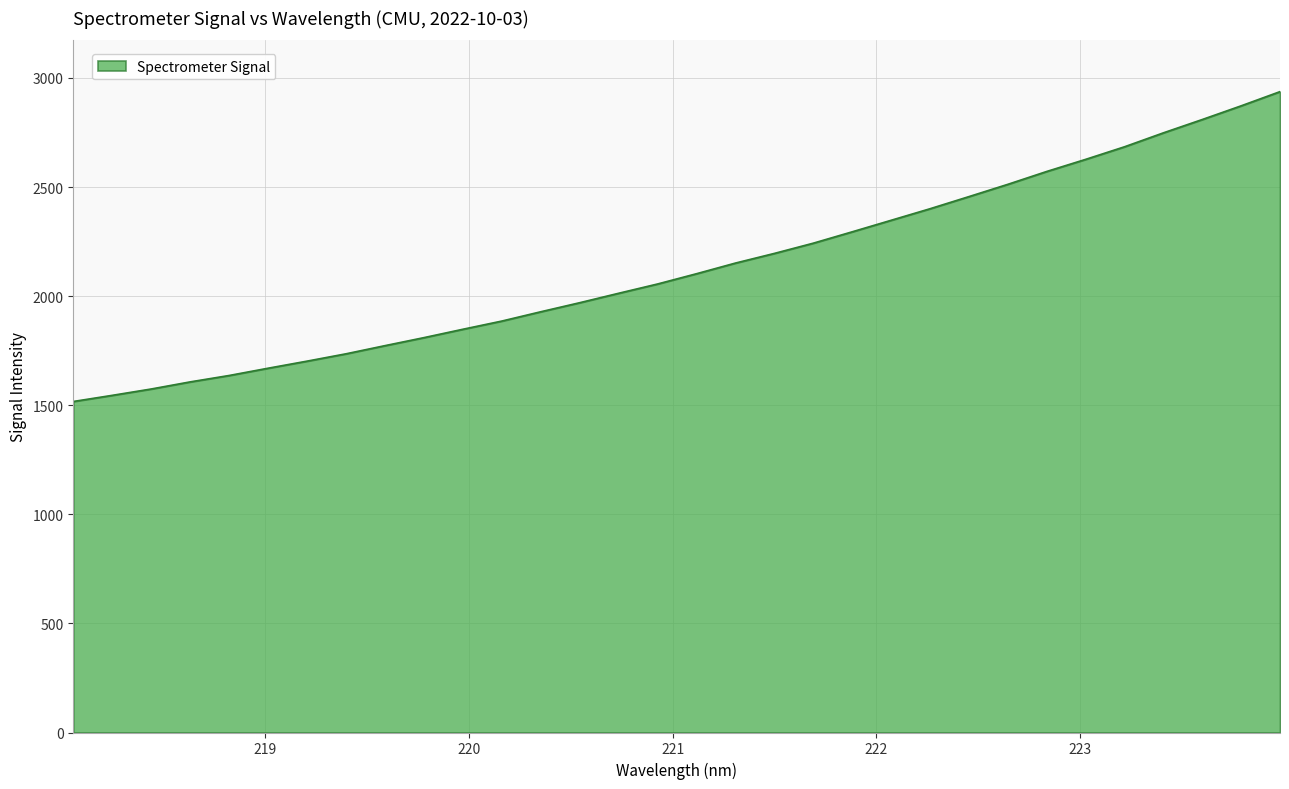

What is the greatest value displayed?

2937.5